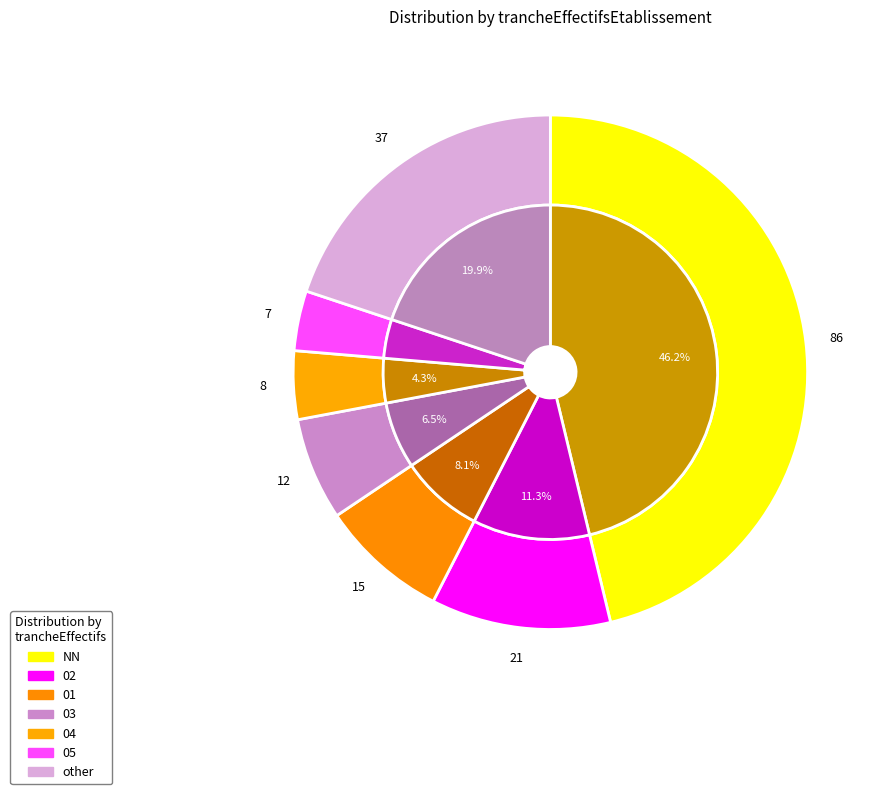

True or false: 05 accounts for 4% of the total.

True